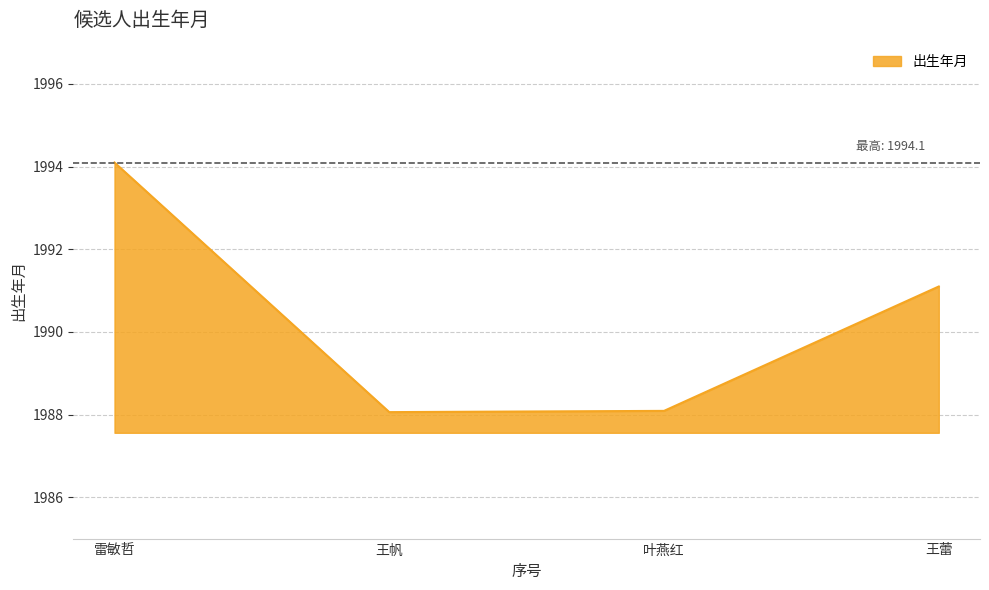

What position from the right is 雷敏哲?

4